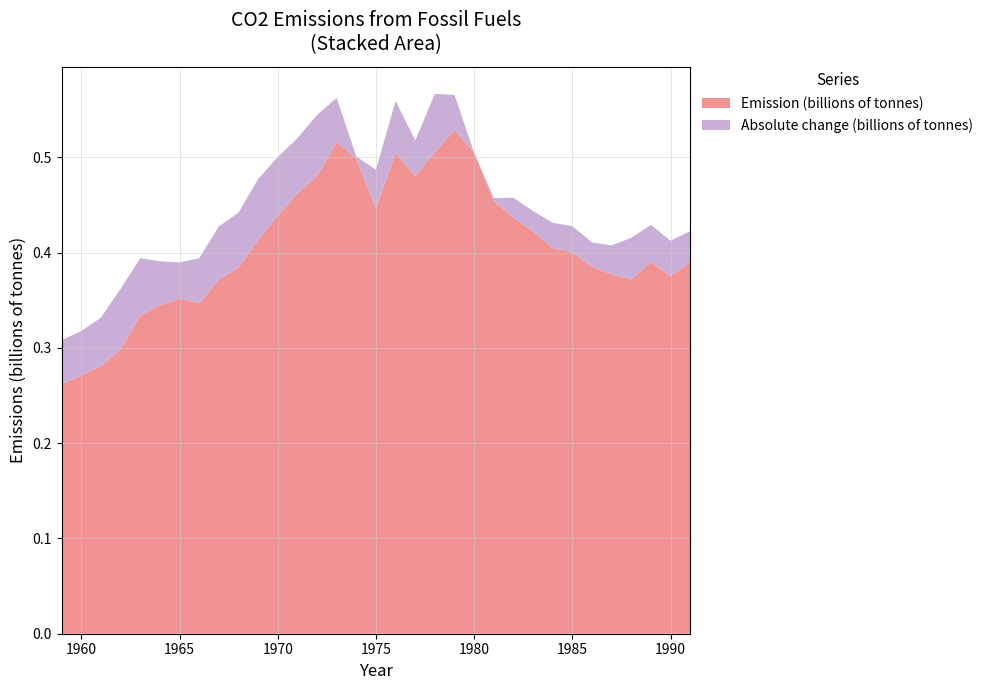

Reading right to left, transcribe all the data shown in this chart.

Emission (billions of tonnes): 0.4	0.4	0.4	0.4	0.4	0.4	0.4	0.4	0.4	0.4	0.5	0.5	0.5	0.5	0.5	0.5	0.4	0.5	0.5	0.5	0.5	0.4	0.4	0.4	0.4	0.3	0.4	0.3	0.3	0.3	0.3	0.3	0.3
Absolute change (billions of tonnes): -0.0	0.0	0.0	0.0	-0.0	-0.0	-0.0	-0.0	-0.0	-0.0	-0.0	-0.0	-0.0	0.0	0.0	0.0	0.0	-0.0	0.0	0.0	0.0	0.0	0.0	0.0	0.0	0.0	0.0	0.0	0.0	0.0	0.0	0.0	0.0